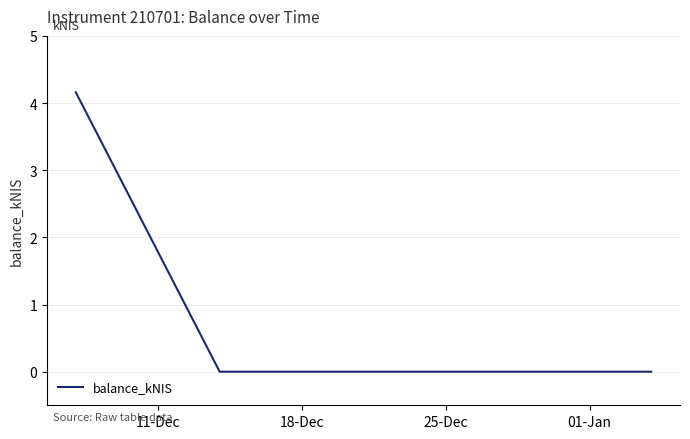

What is the average value?

1.4